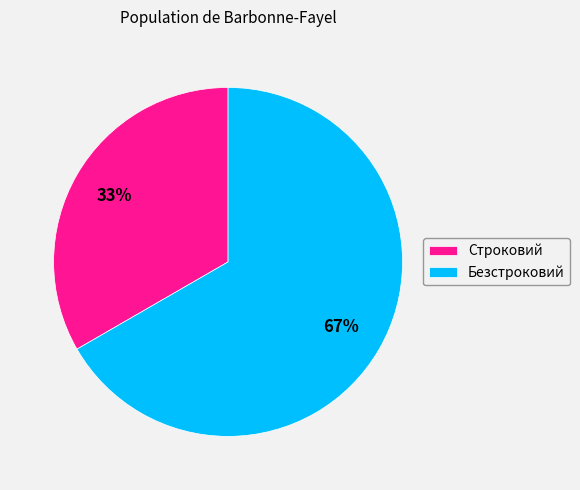

Which category accounts for the majority?

Безстроковий